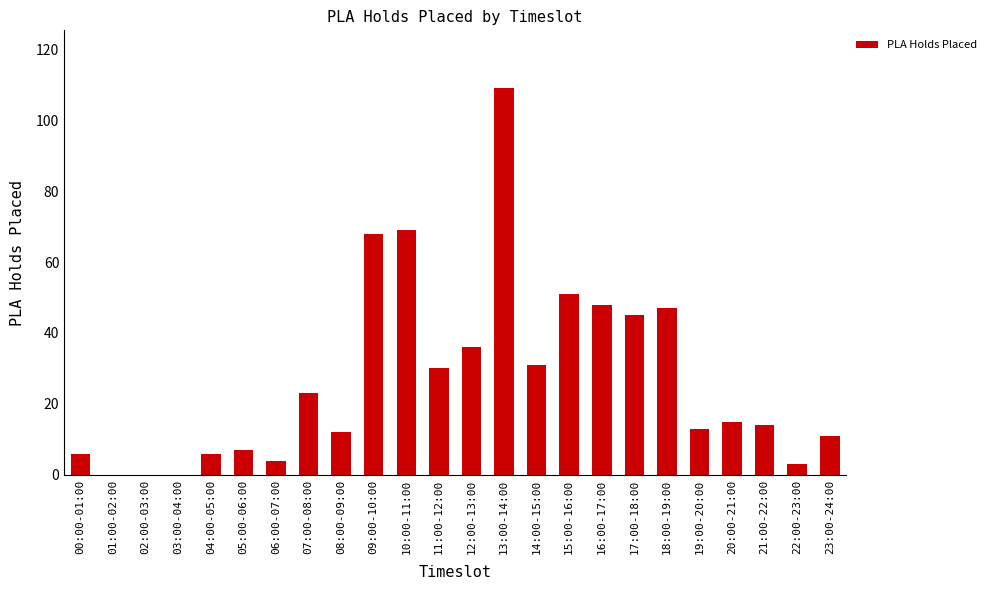

True or false: the data shows 24 at 15:00-16:00.

False